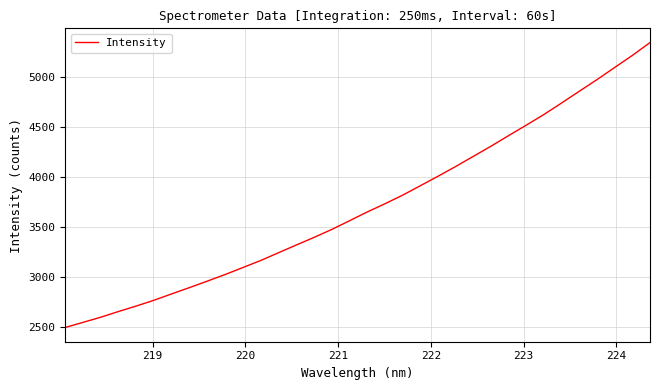

What is the minimum value shown in the chart?

2495.8